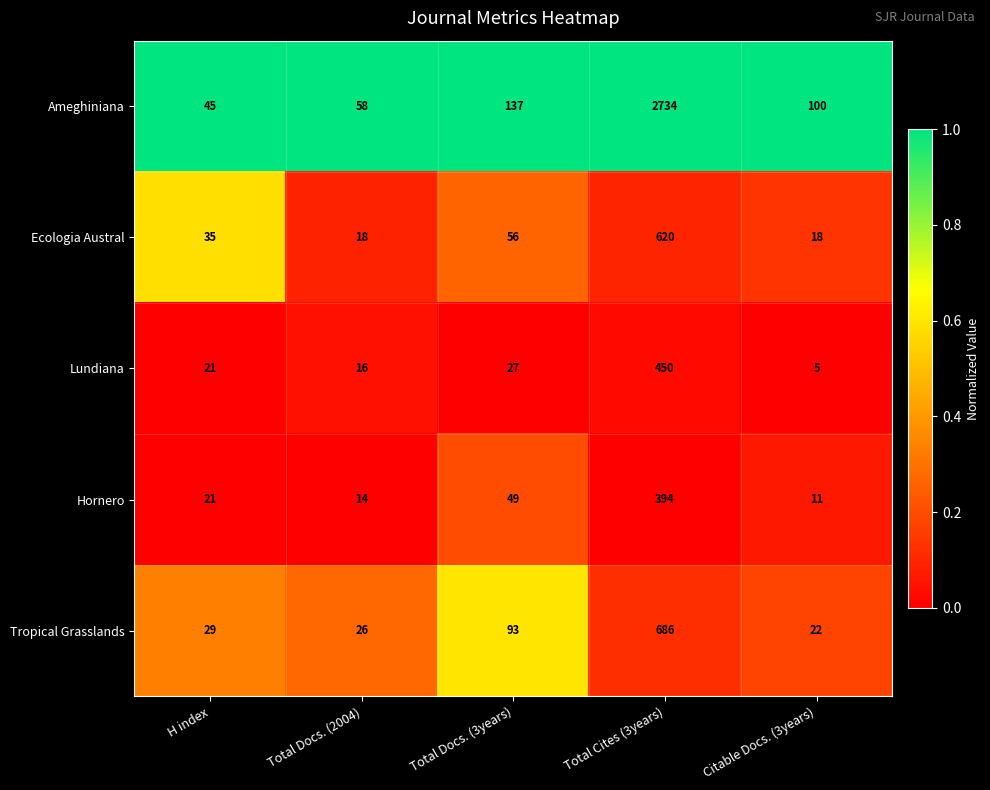

The value of Ameghiniana at Total Cites (3years) is 2734. True or false?

True